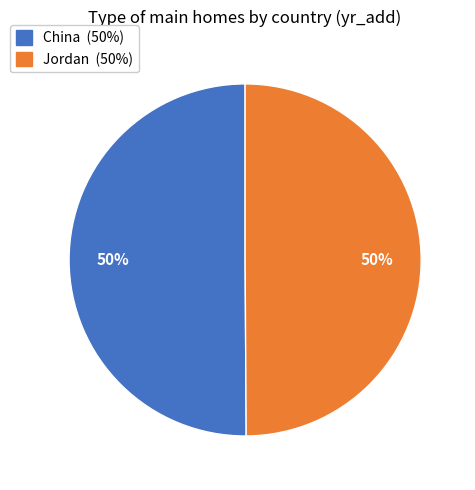

Do China and Jordan together represent more than half of the pie?

Yes